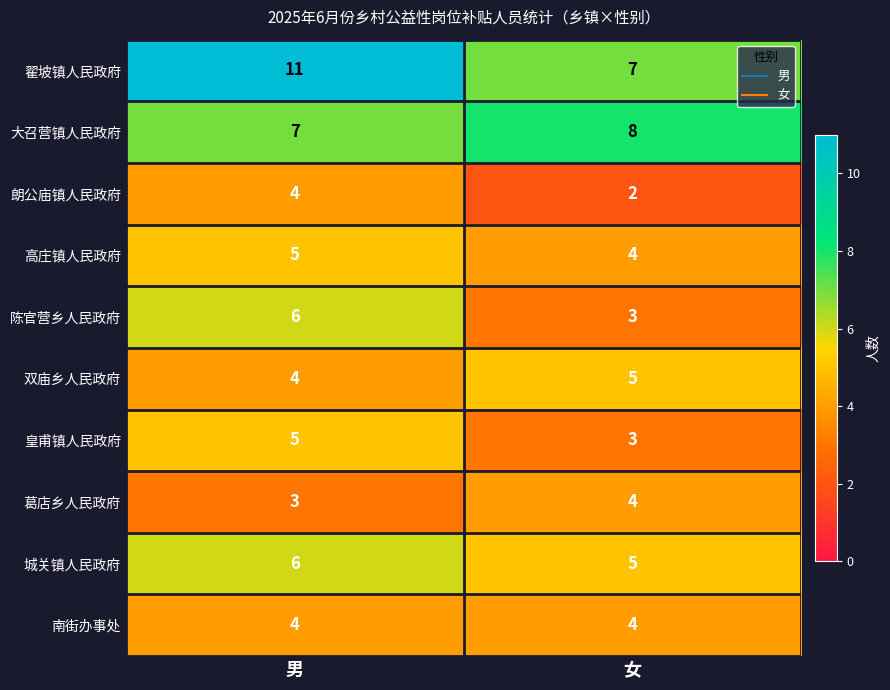

Which category has the highest value across all series?

男